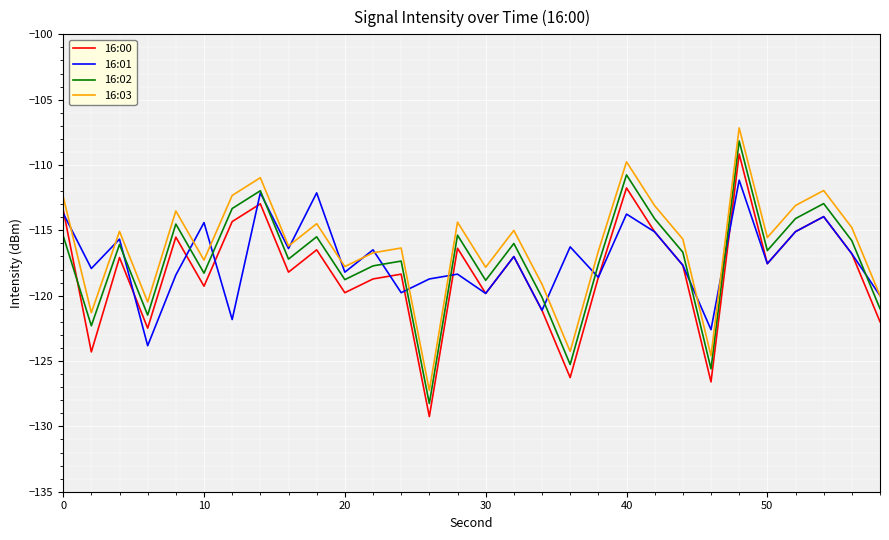

What are all the series names shown in the legend?

16:00, 16:01, 16:02, 16:03